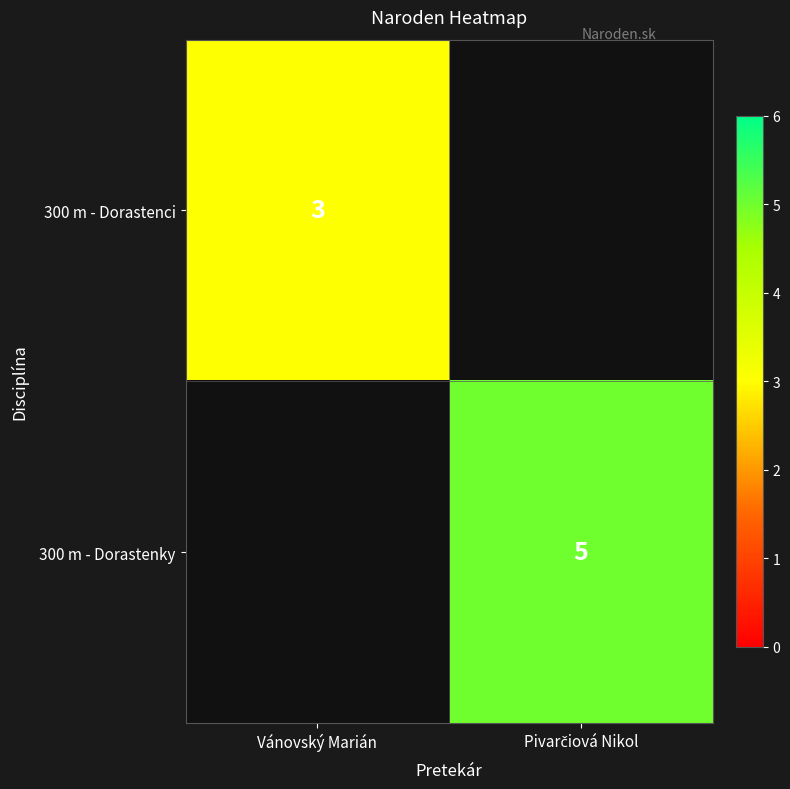

True or false: 300 m - Dorastenci has a value of 3 at Vánovský Marián.

True